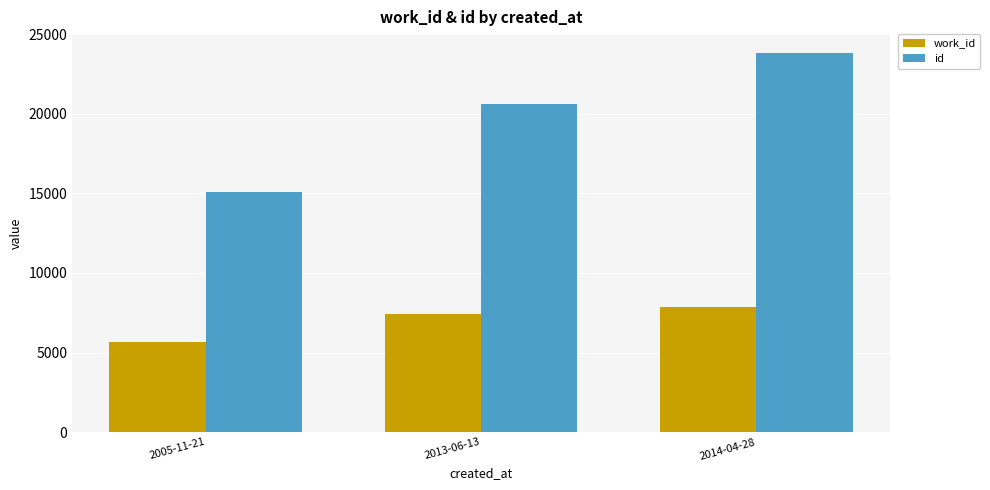

Reading right to left, transcribe all the data shown in this chart.

work_id: 7877	7428	5655
id: 23813	20619	15108